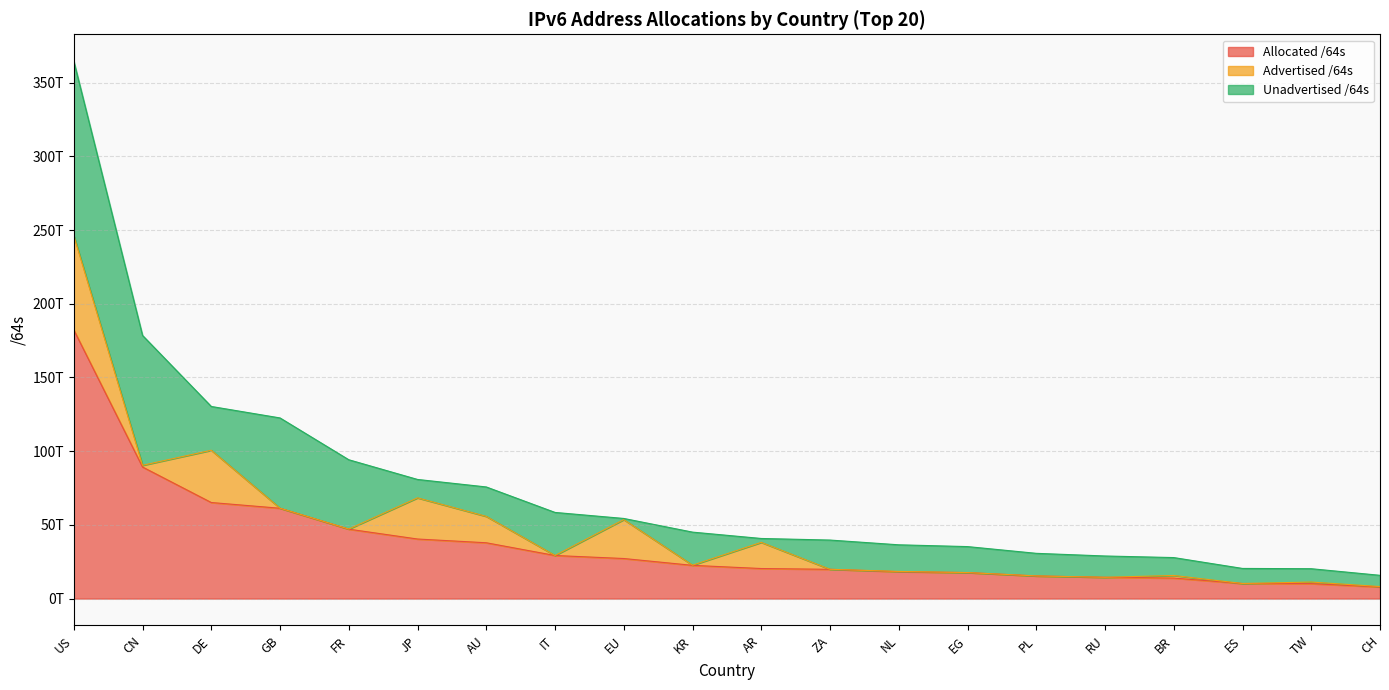

Rank the series at ZA from highest to lowest value.

Allocated /64s, Unadvertised /64s, Advertised /64s